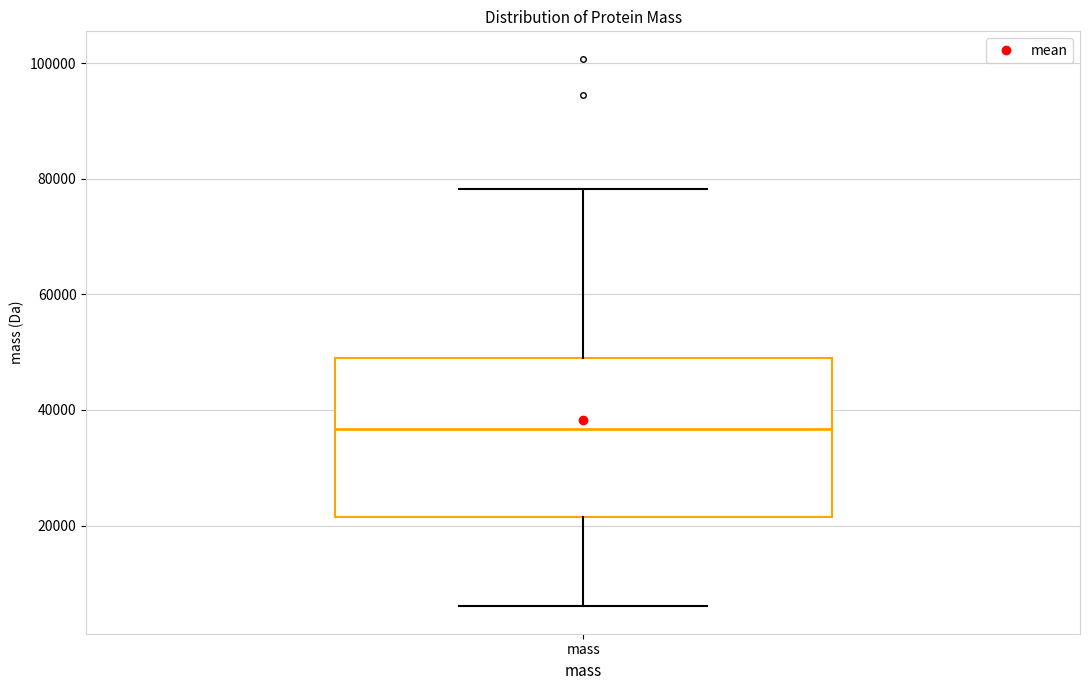

Transcribe this box plot: give where the median line is, the range the box spans, and where the two whiskers end, as read against the y-axis. The values are not printed on the chart, so give them approximately, as read against the axis.

median 36000, box 22000 to 50000, whiskers 6000 to 78000